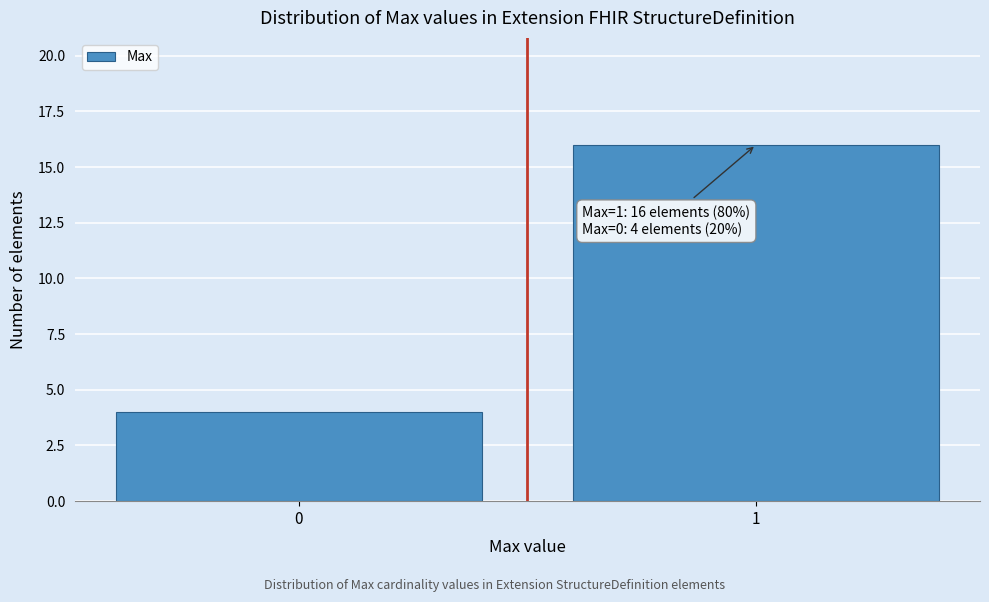

Reading left to right, extract all data points from this chart.

0=4	1=16